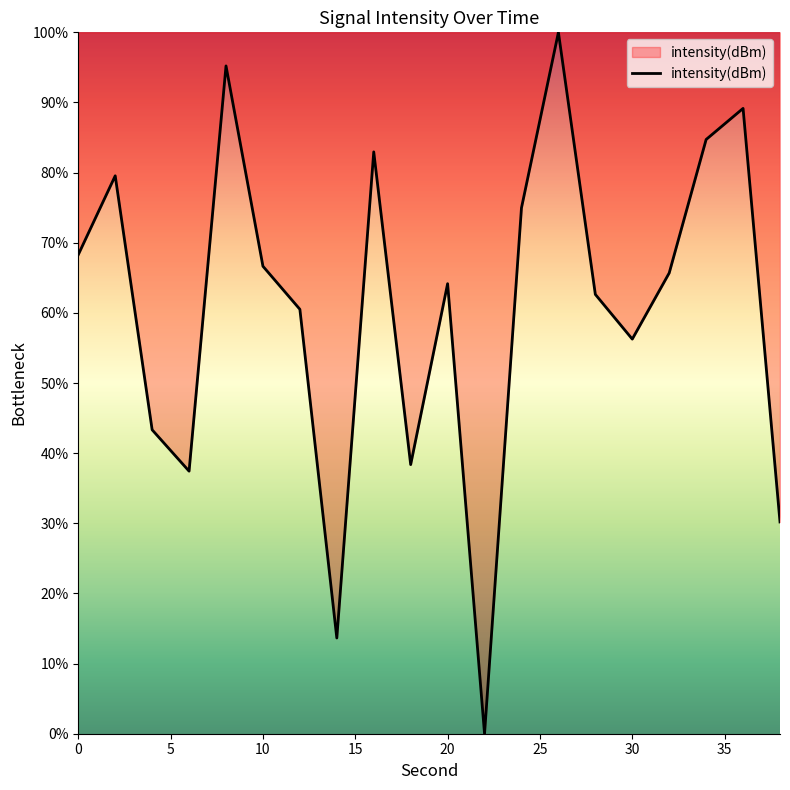

What is the greatest value displayed?

100.0